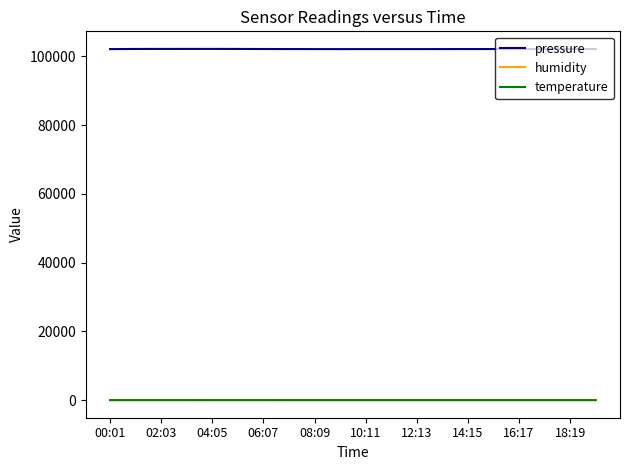

True or false: temperature and pressure intersect in this chart.

False